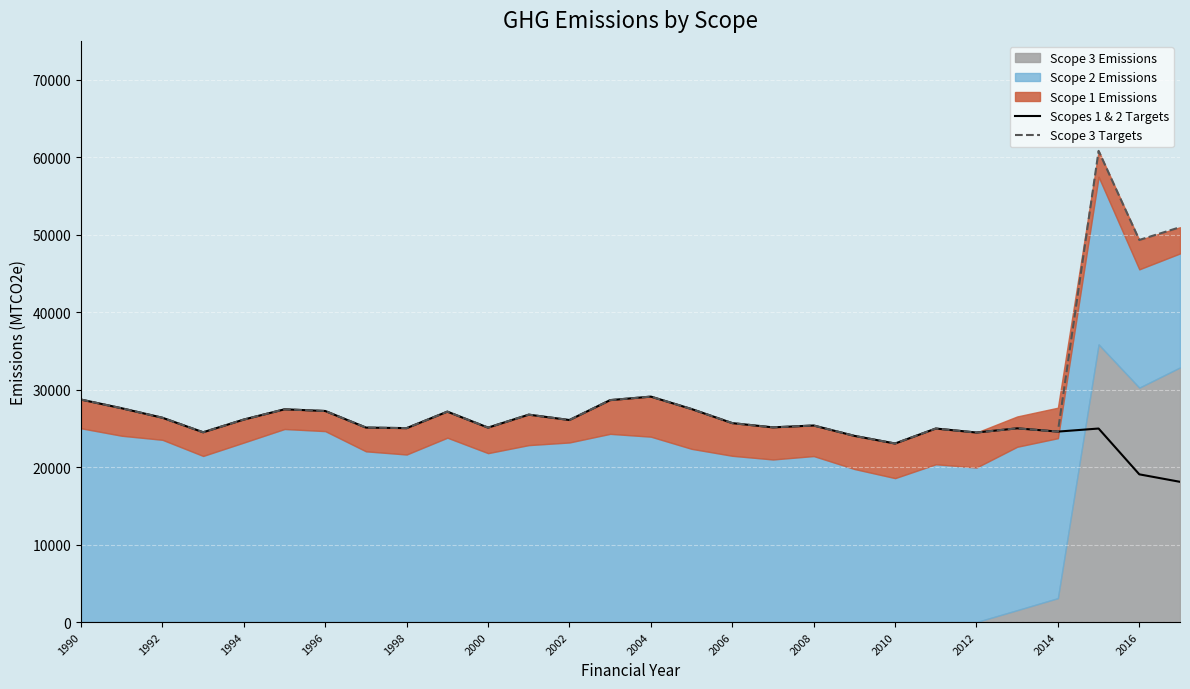

How many values in the Scopes 1 & 2 Targets series exceed 25366?

14